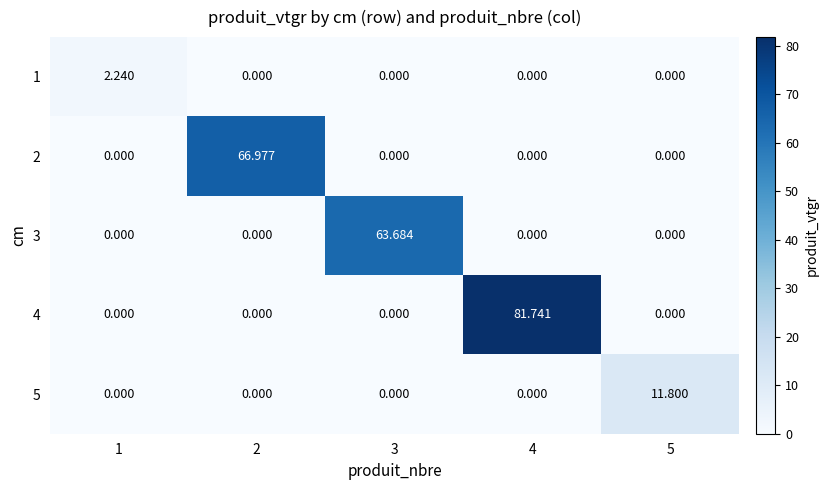

Is the value of 5 at 5 greater than the value of 4 at 1?

Yes